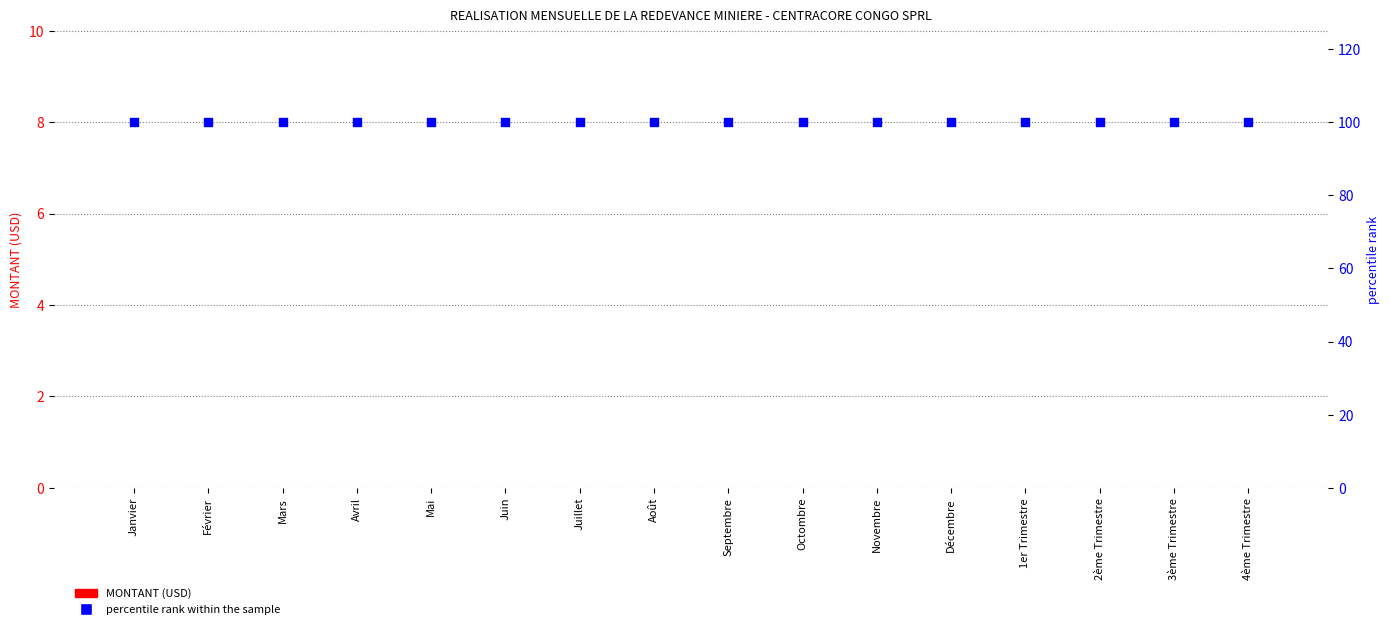

What are all the series names shown in the legend?

MONTANT (USD), percentile rank within the sample